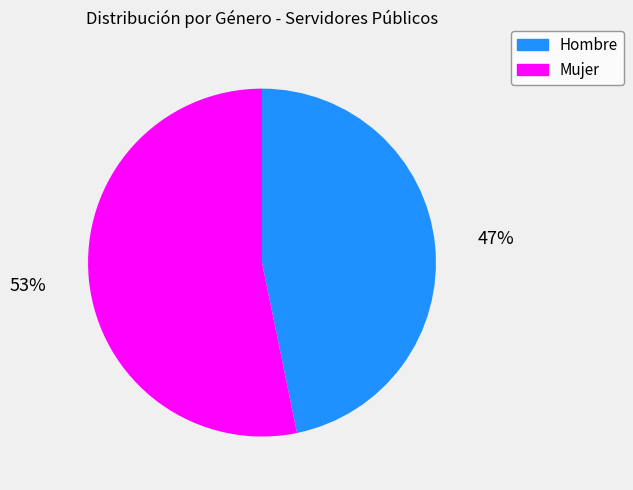

Is there any slice that represents more than half of the pie?

Yes